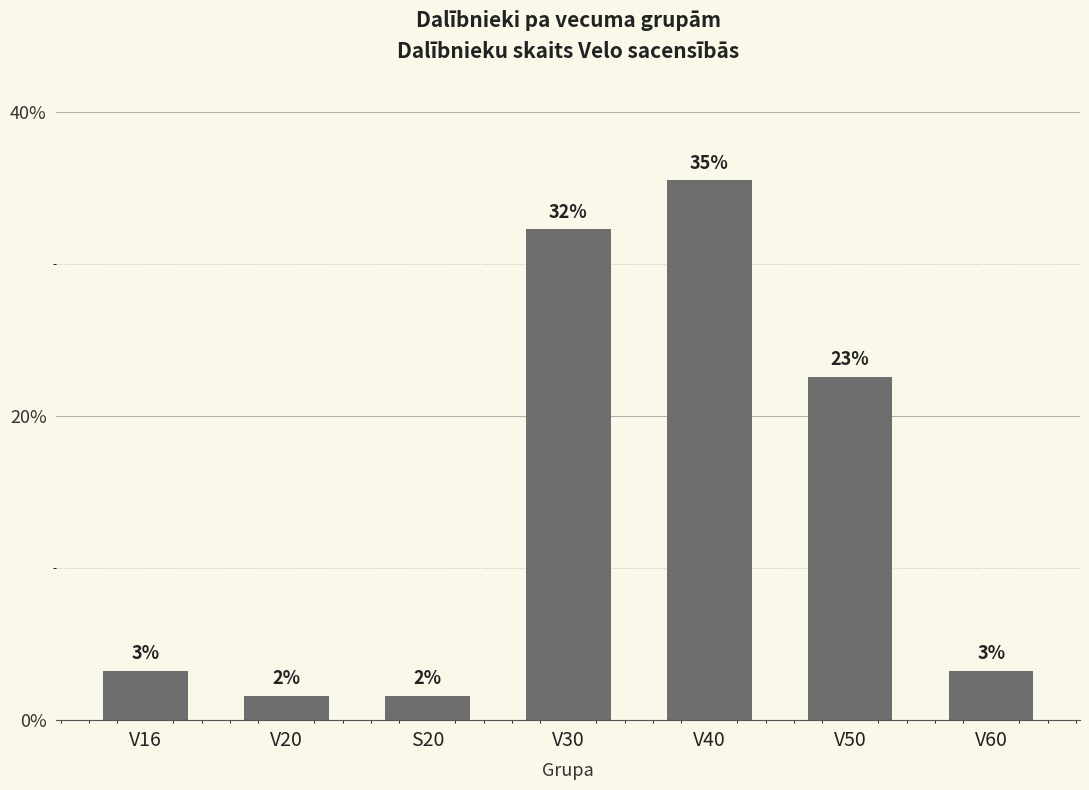

Are the bars horizontal?

No